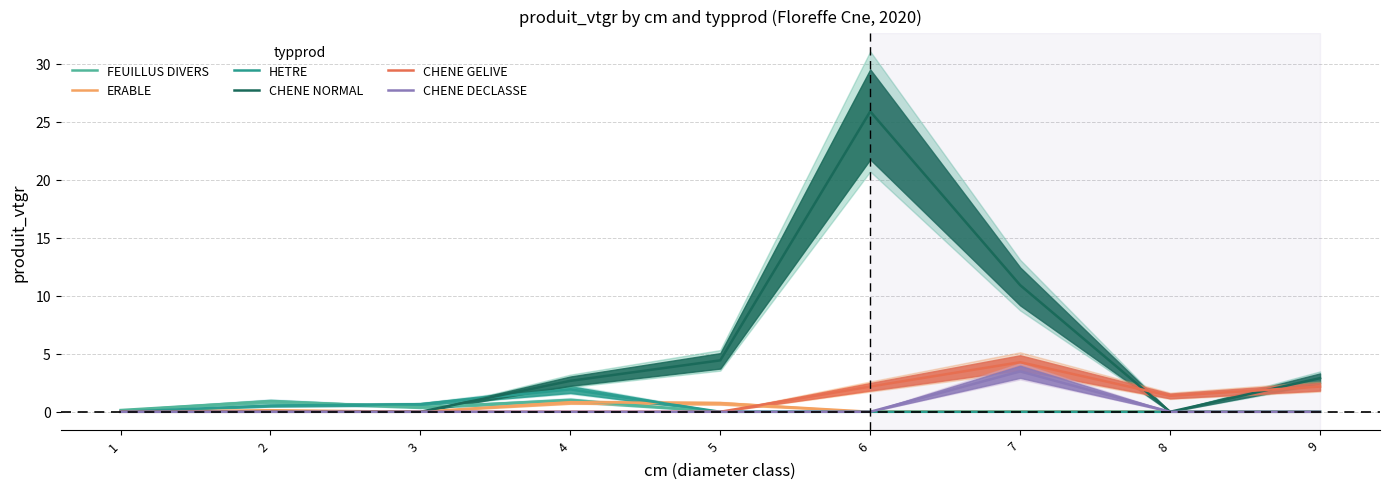

What is the total value across all series at 5?

5.2